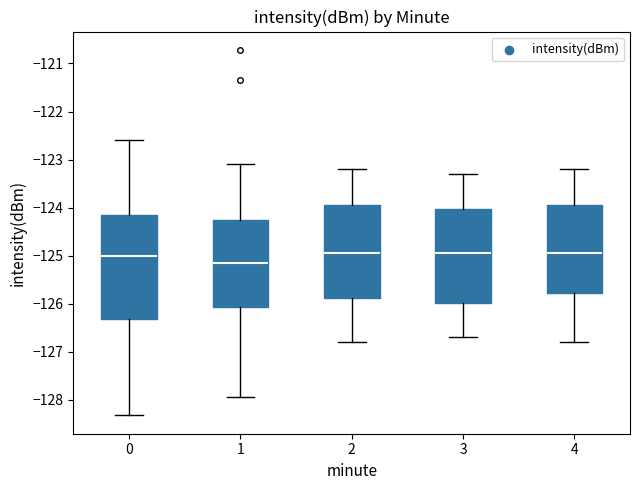

Reading left to right, read every box against the y-axis: the position of its median line, the range the box covers, and the ends of its whiskers. The values are not printed on the chart, so give them approximately, as read against the axis.

0: median -125.0, box -126.3 to -124.2, whiskers -128.3 to -122.6
1: median -125.1, box -126.1 to -124.3, whiskers -127.9 to -123.1
2: median -124.9, box -125.9 to -123.9, whiskers -126.8 to -123.2
3: median -124.9, box -126.0 to -124.0, whiskers -126.7 to -123.3
4: median -124.9, box -125.8 to -123.9, whiskers -126.8 to -123.2